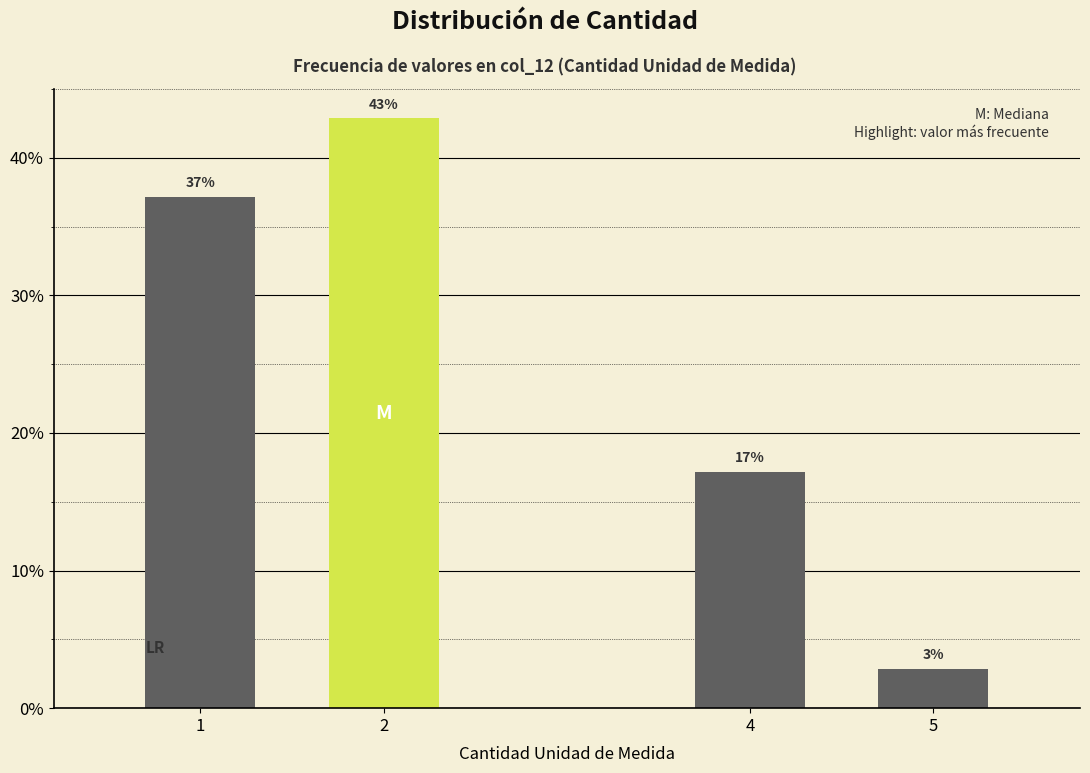

Are the bars horizontal?

No